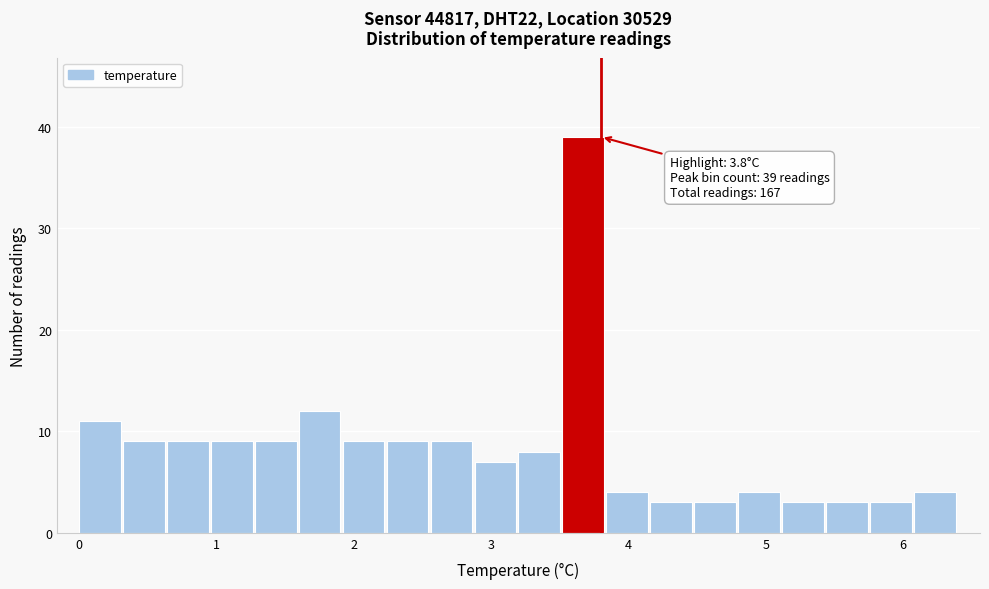

Read against the x-axis, roughly where is the centre of the tallest bar?

3.7